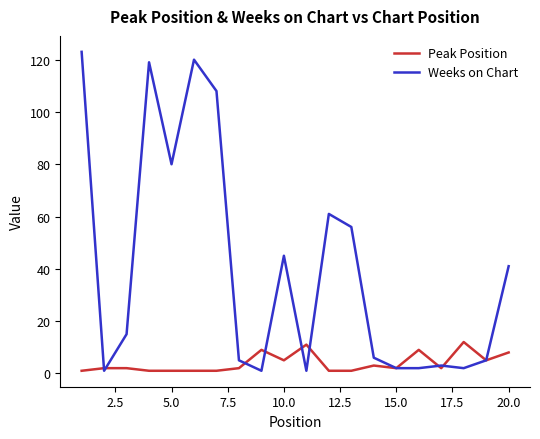

What is the smallest value displayed?

1